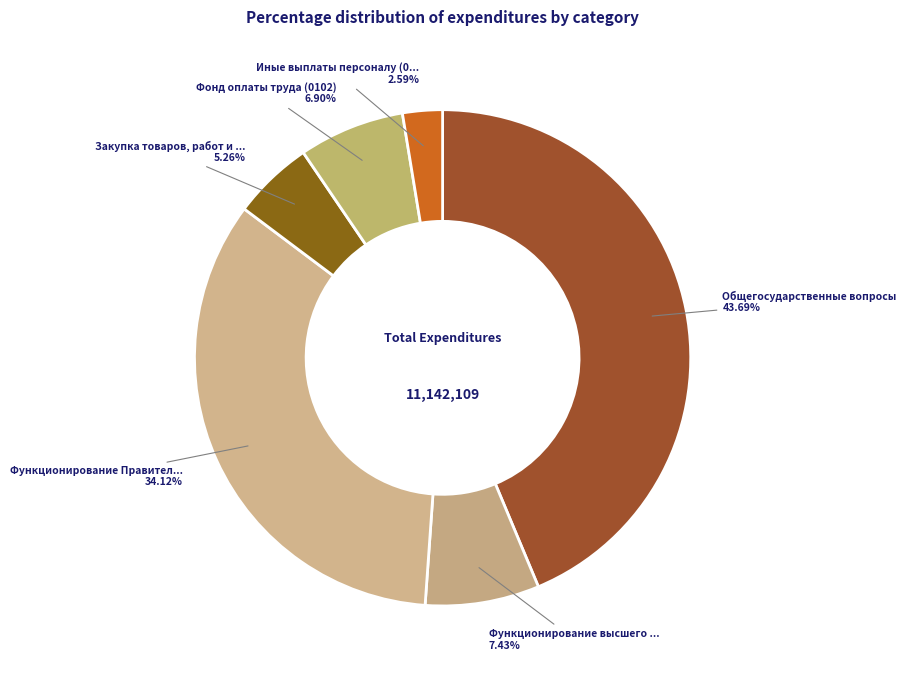

Which category has the biggest portion of the pie?

Общегосударственные вопросы